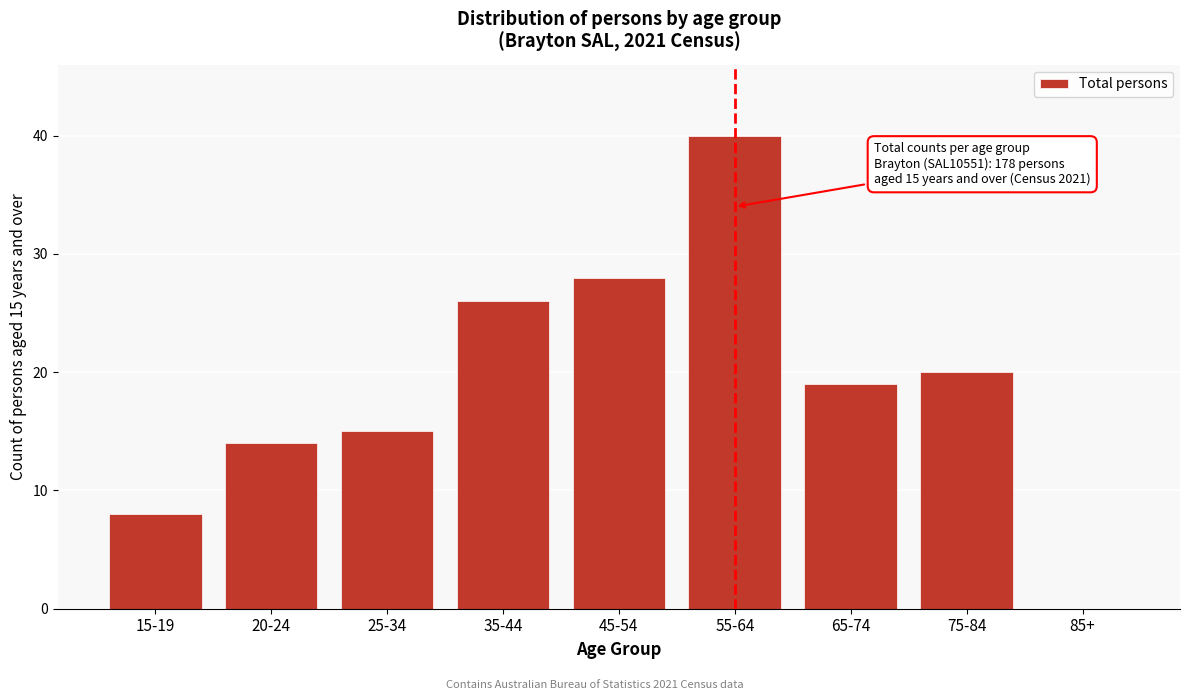

Reading left to right, list all the values displayed in this chart.

15-19=8	20-24=14	25-34=15	35-44=26	45-54=28	55-64=40	65-74=19	75-84=20	85+=0